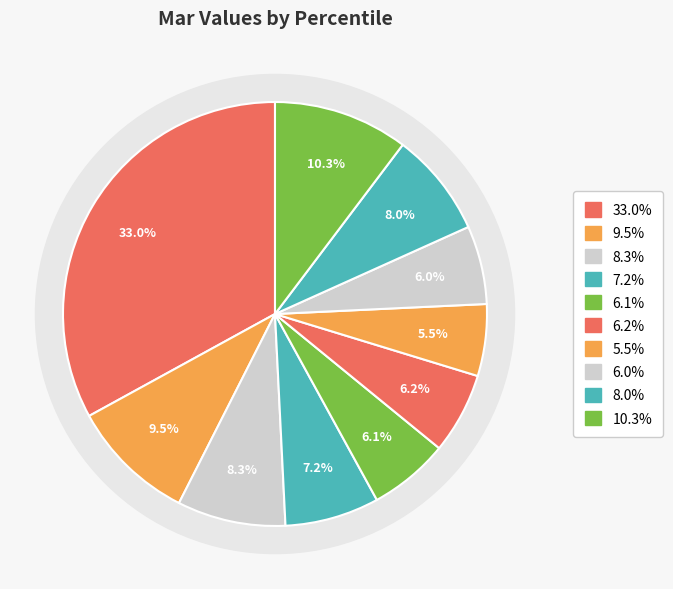

True or false: pct85 accounts for 2% of the total.

False